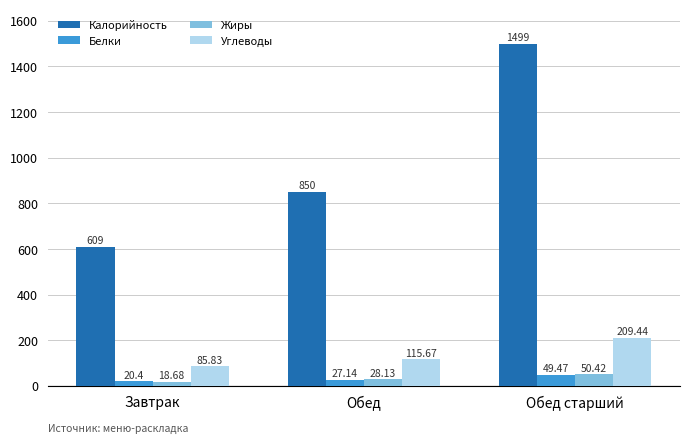

The value of Белки at Обед старший is 49.5. True or false?

True